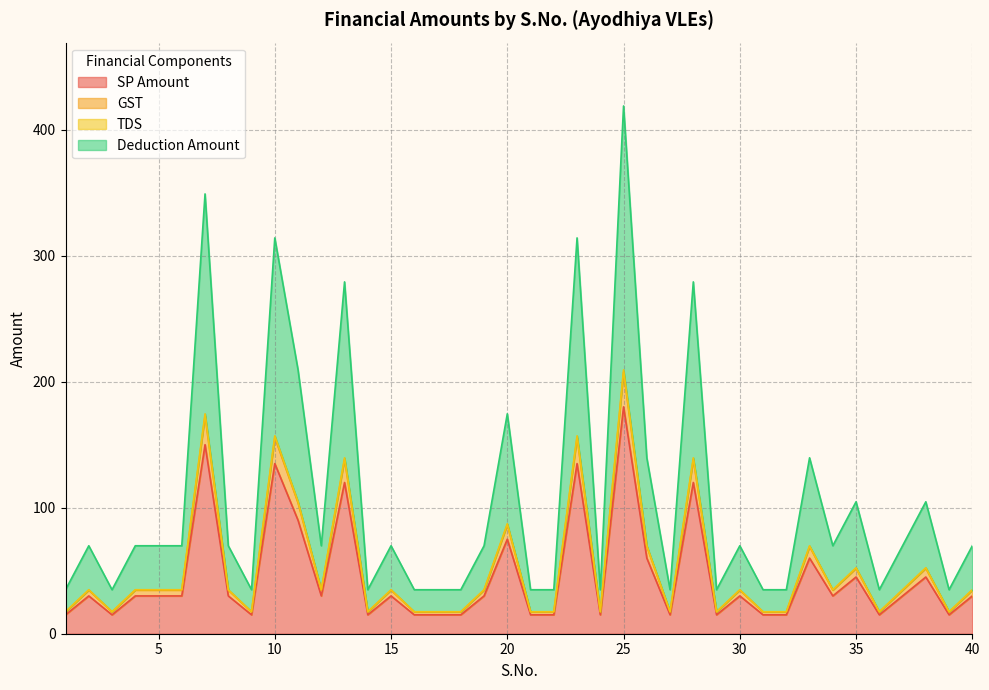

At how many categories does at least one series exceed 365?

1